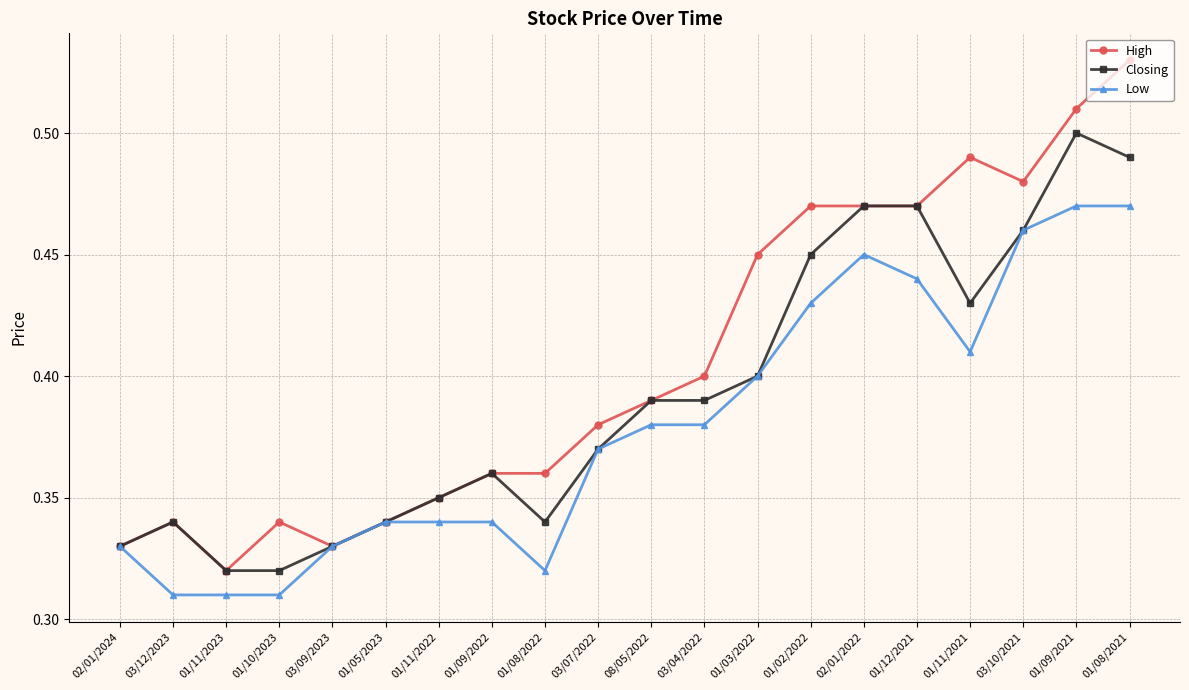

At which category does High reach its first local valley?

01/11/2023